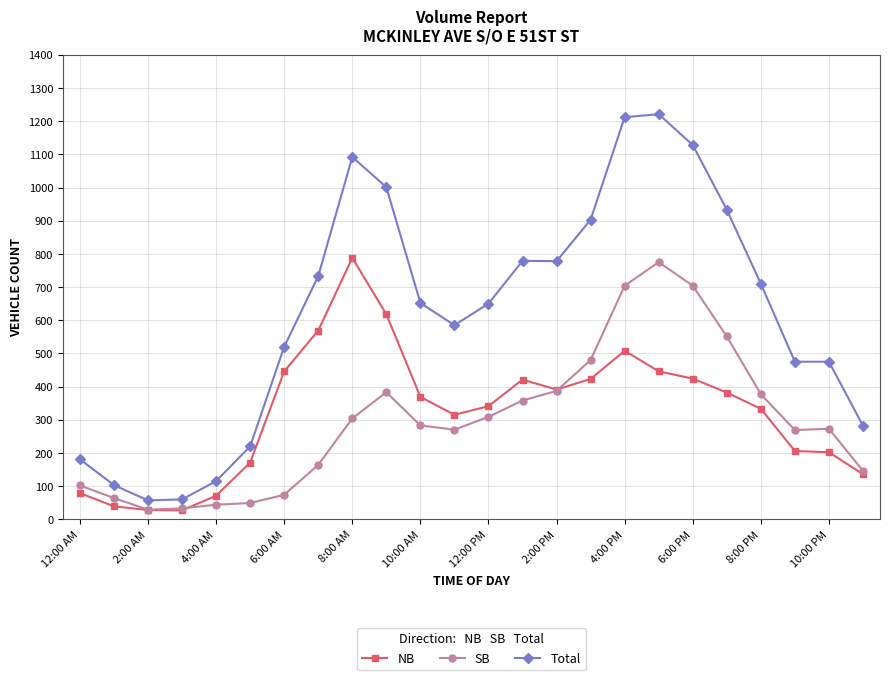

Which series has the widest spread of values?

Total